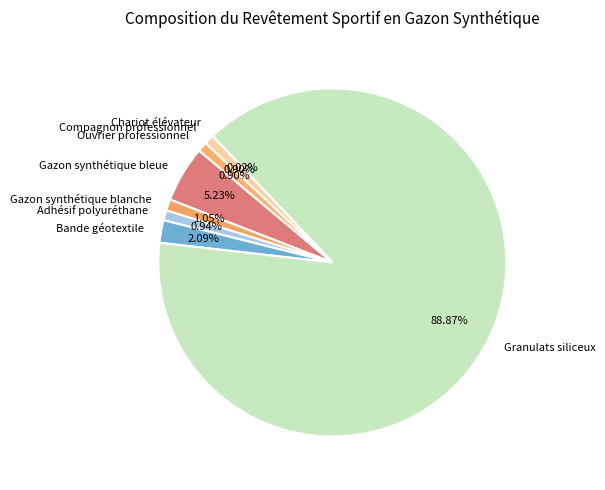

To the nearest percent, what is the combined percentage of Ouvrier professionnel and Granulats siliceux?

90%